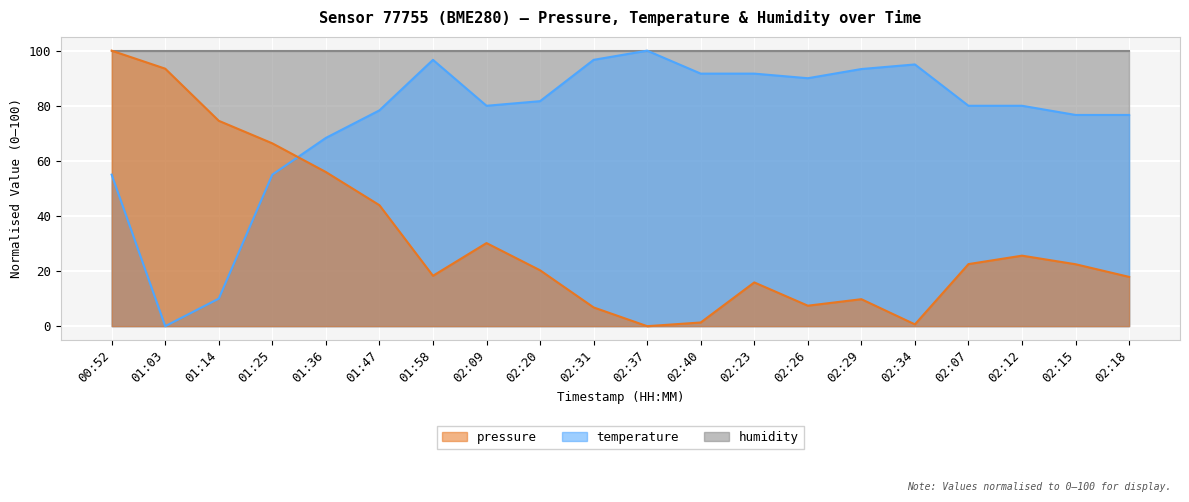

What is the difference between the maximum and minimum values in the temperature series?

100.0